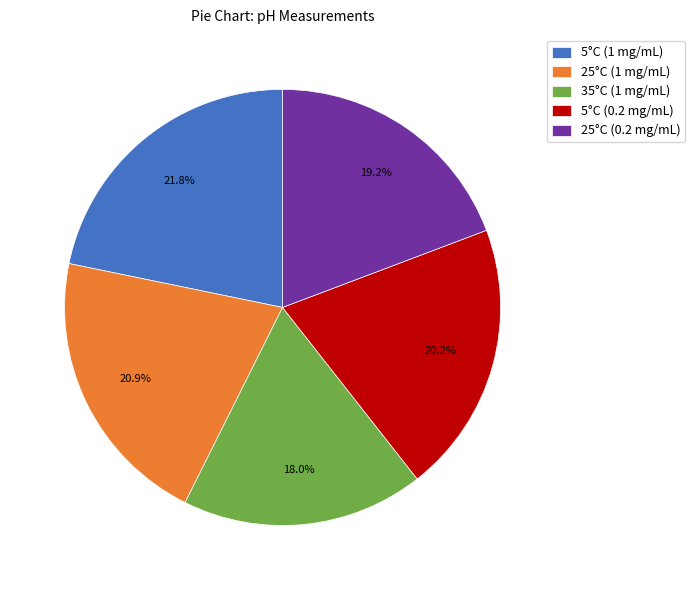

What percentage is the 25°C (0.2 mg/mL) slice, to the nearest percent?

19%